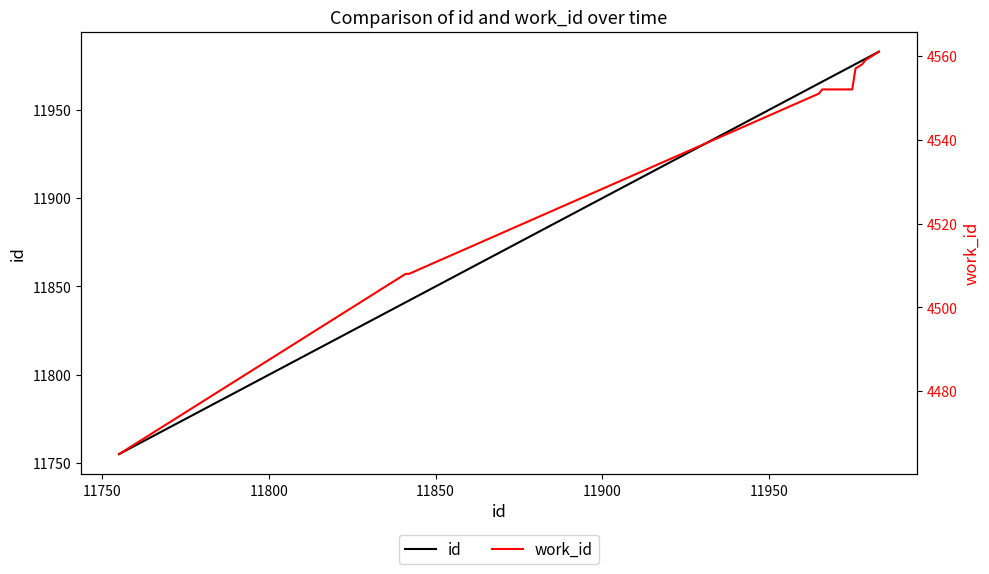

True or false: work_id and id intersect in this chart.

False